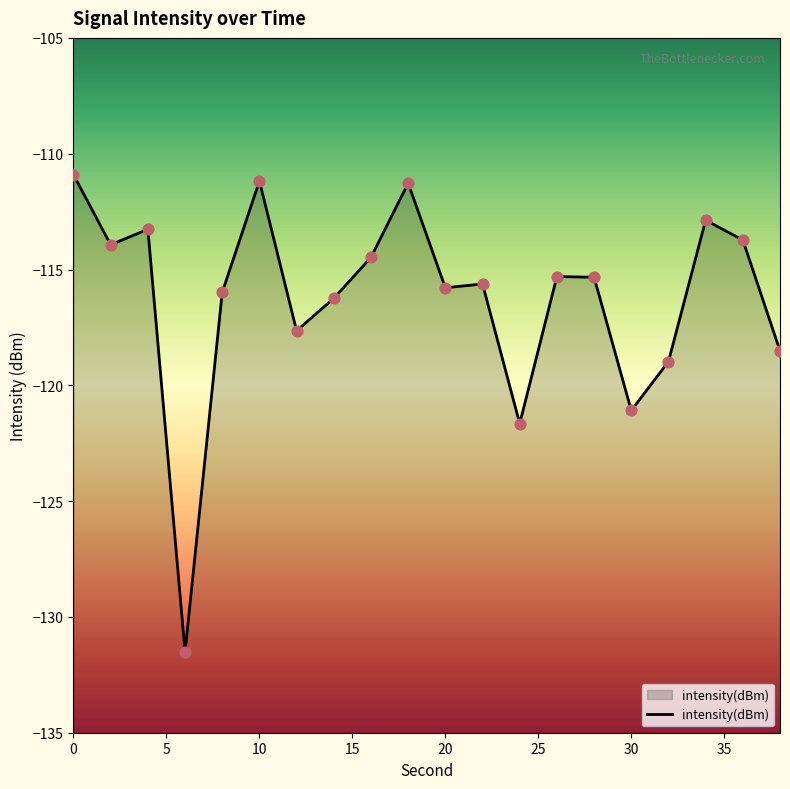

What is the change in value from 6 to 16?

+17.0